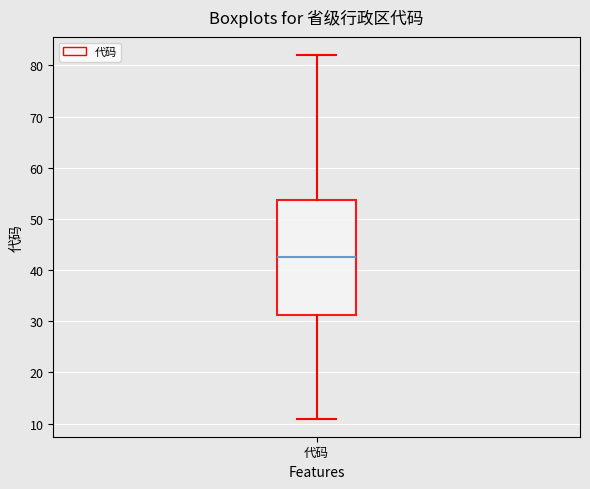

Transcribe this box plot: give where the median line is, the range the box spans, and where the two whiskers end, as read against the y-axis. The values are not printed on the chart, so give them approximately, as read against the axis.

median 43, box 31 to 54, whiskers 11 to 82